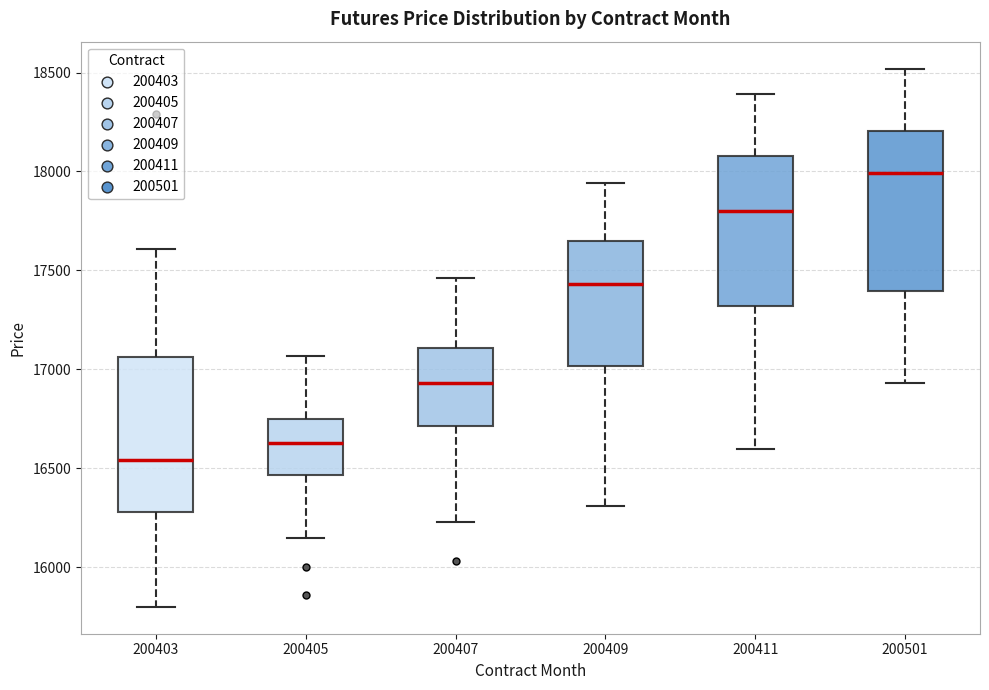

Reading left to right, read every box against the y-axis: the position of its median line, the range the box covers, and the ends of its whiskers. The values are not printed on the chart, so give them approximately, as read against the axis.

200403: median 16550, box 16300 to 17050, whiskers 15800 to 17600
200405: median 16650, box 16450 to 16750, whiskers 16150 to 17050
200407: median 16950, box 16700 to 17100, whiskers 16250 to 17450
200409: median 17450, box 17000 to 17650, whiskers 16300 to 17950
200411: median 17800, box 17300 to 18100, whiskers 16600 to 18400
200501: median 18000, box 17400 to 18200, whiskers 16950 to 18500